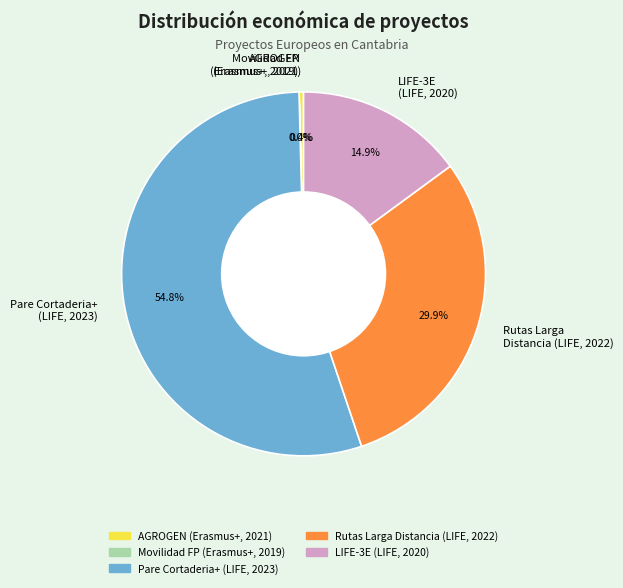

Between Rutas Larga Distancia (LIFE, 2022) and Pare Cortaderia+ (LIFE, 2023), which is larger?

Pare Cortaderia+ (LIFE, 2023)